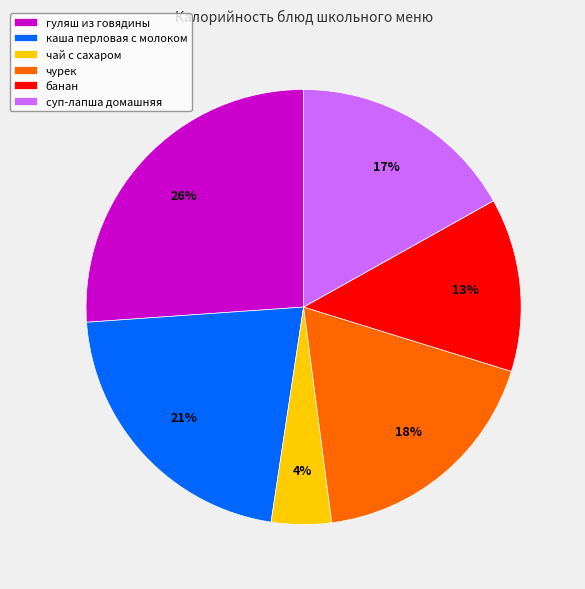

Which slice is the smallest?

чай с сахаром